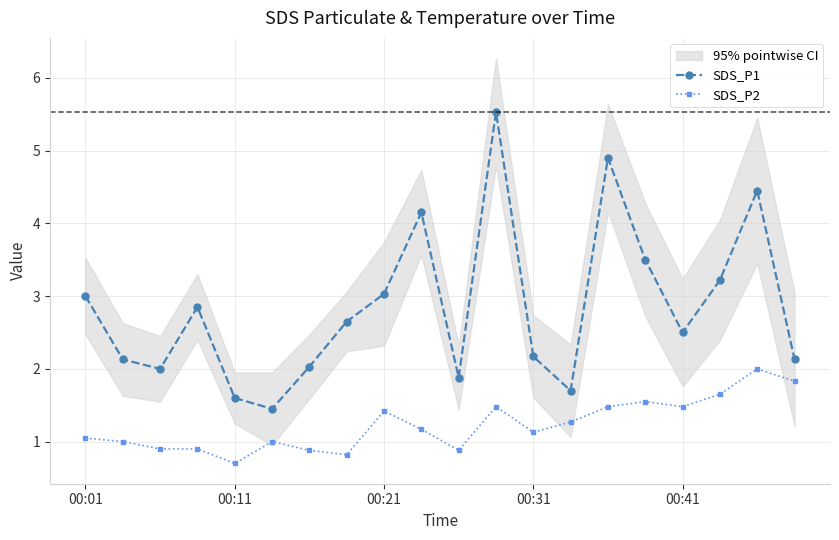

What is the maximum value for SDS_P1?

5.5